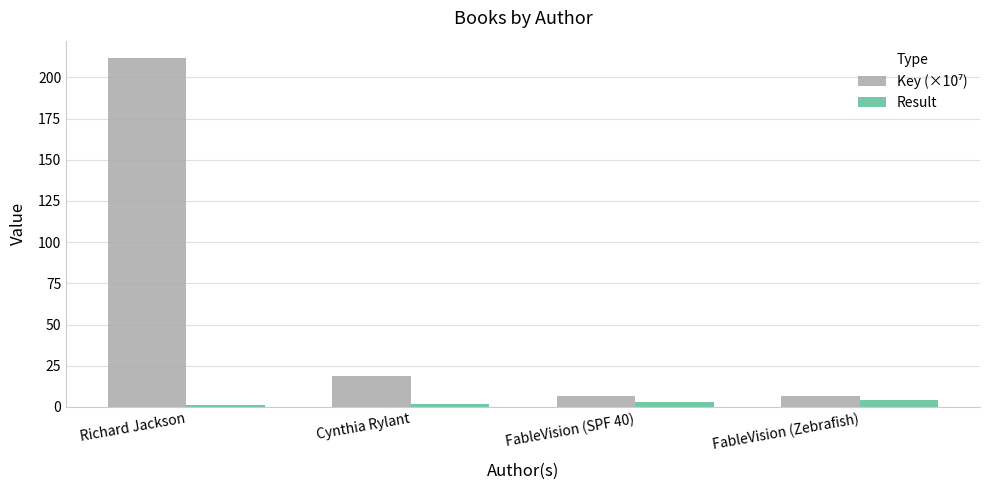

What is the sum of all Result values?

10.0